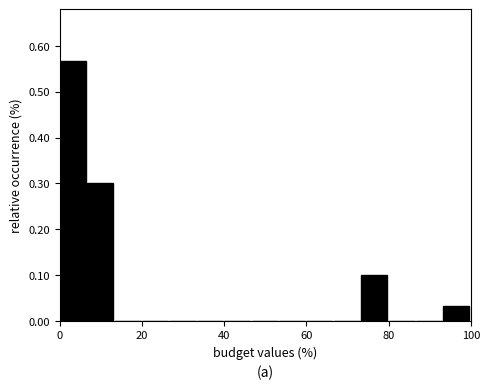

Read against the x-axis, roughly where is the centre of the tallest bar?

4